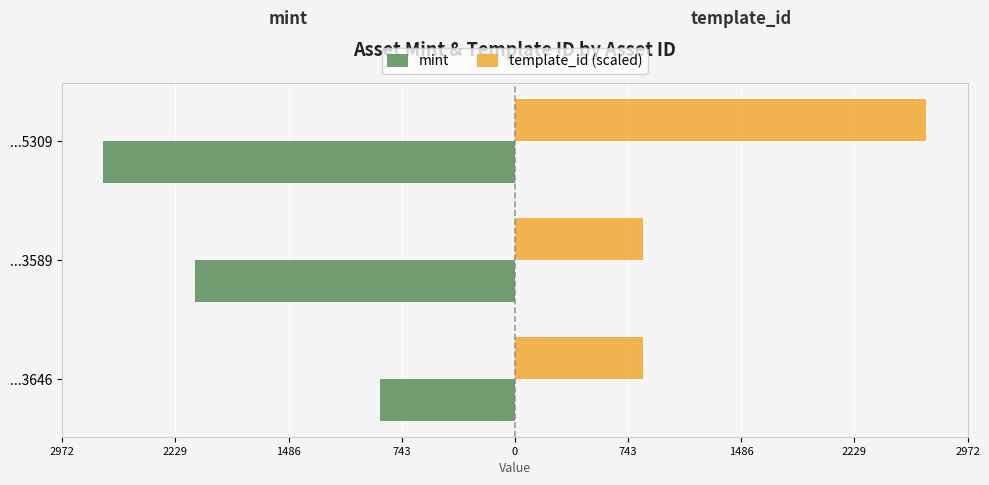

What are all the series names shown in the legend?

mint, template_id (scaled)